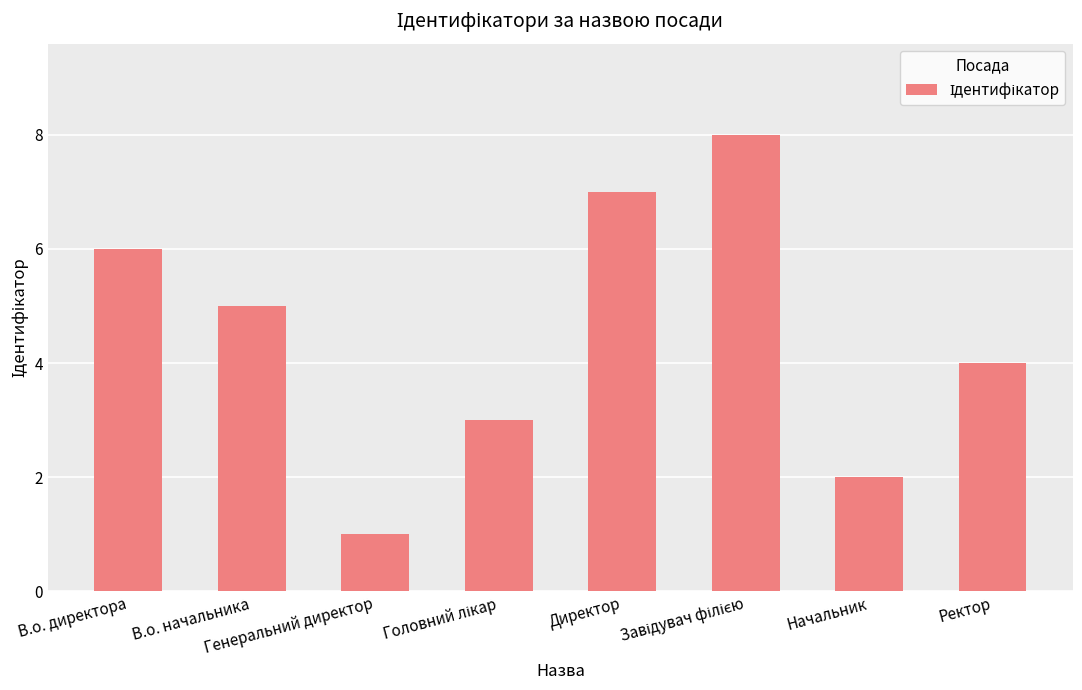

What is the sum of all values?

36